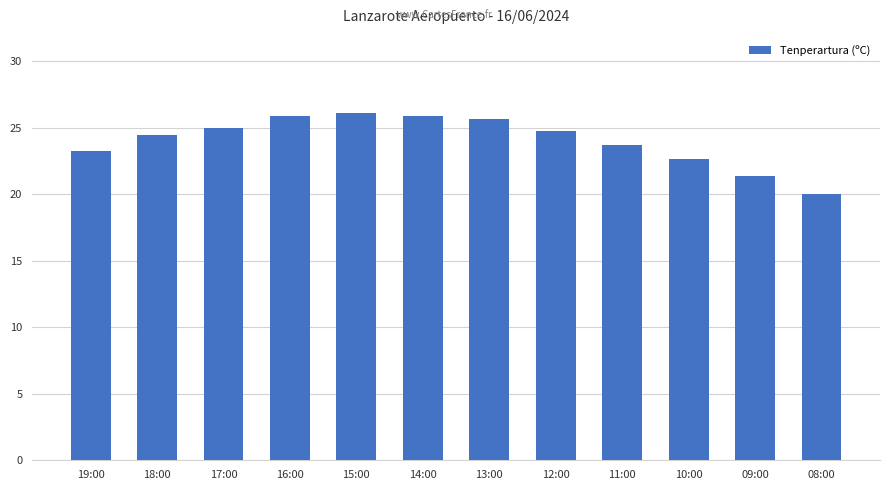

Reading right to left, extract all data points from this chart.

08:00=20.0	09:00=21.4	10:00=22.7	11:00=23.7	12:00=24.8	13:00=25.7	14:00=25.9	15:00=26.1	16:00=25.9	17:00=25.0	18:00=24.5	19:00=23.3